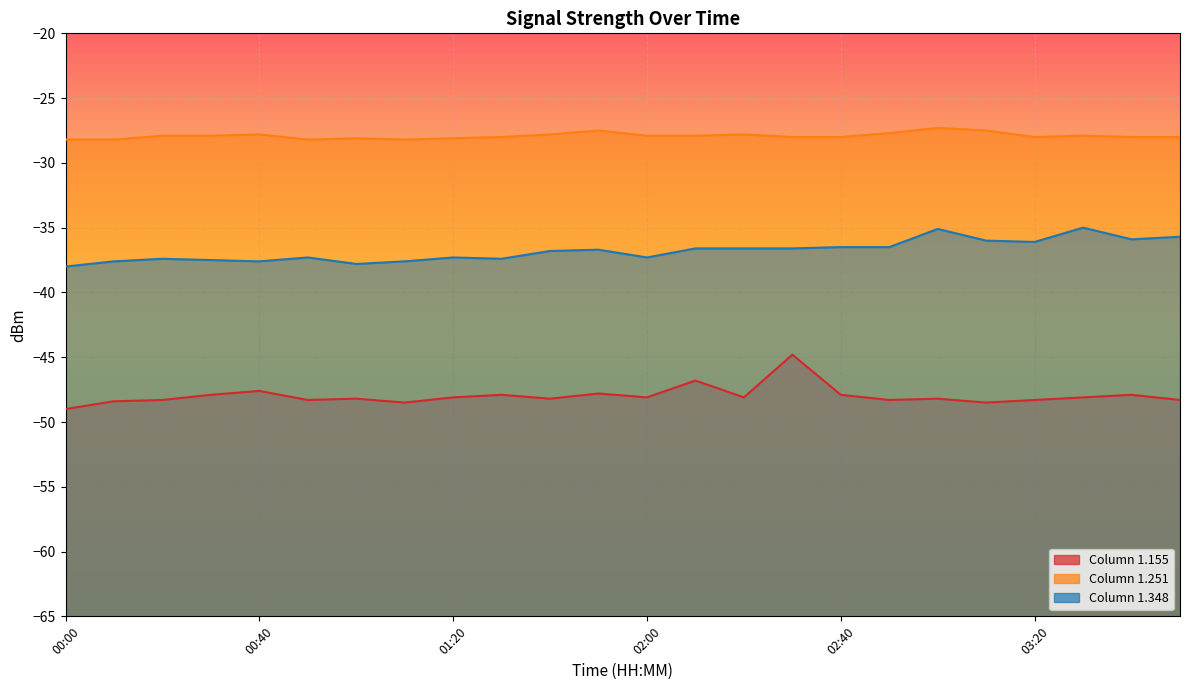

What is the difference between the maximum and minimum values in the 1.251 series?

0.9